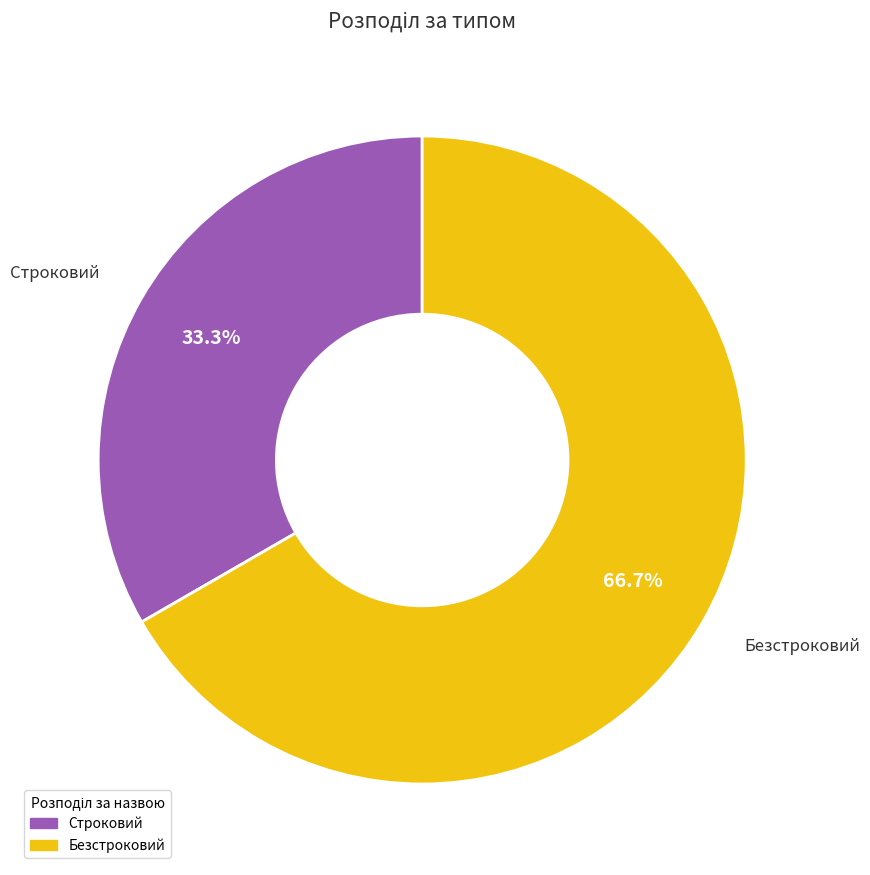

Is there a majority slice in this chart?

Yes